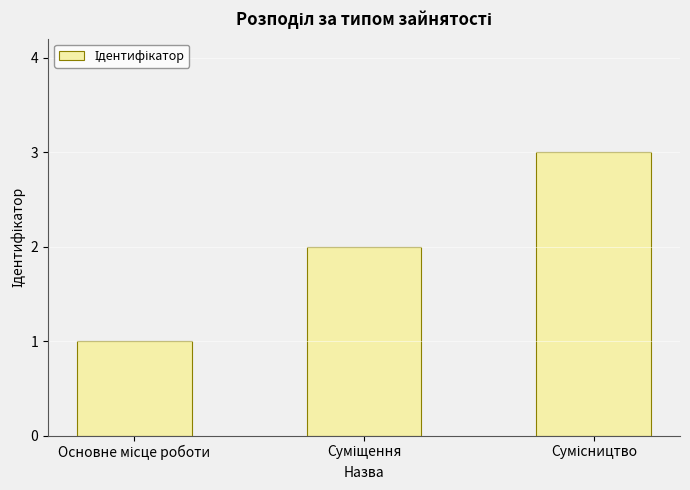

Count the number of categories in the chart.

3